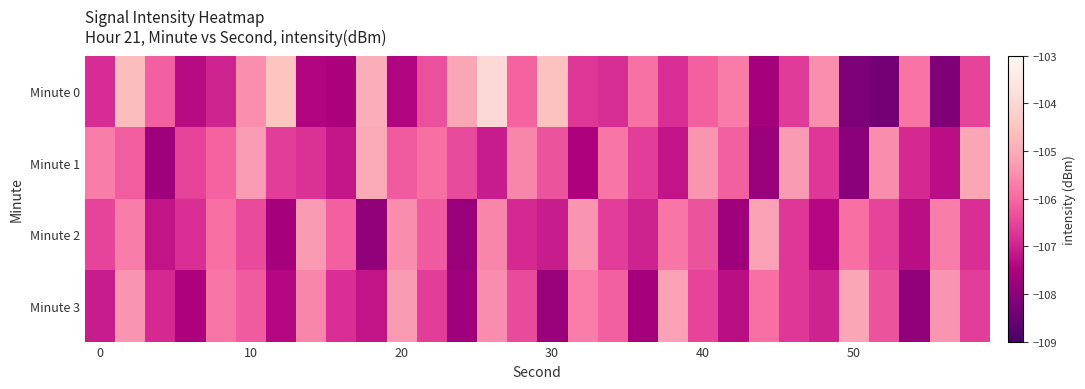

At how many categories does at least one series exceed -106?

27